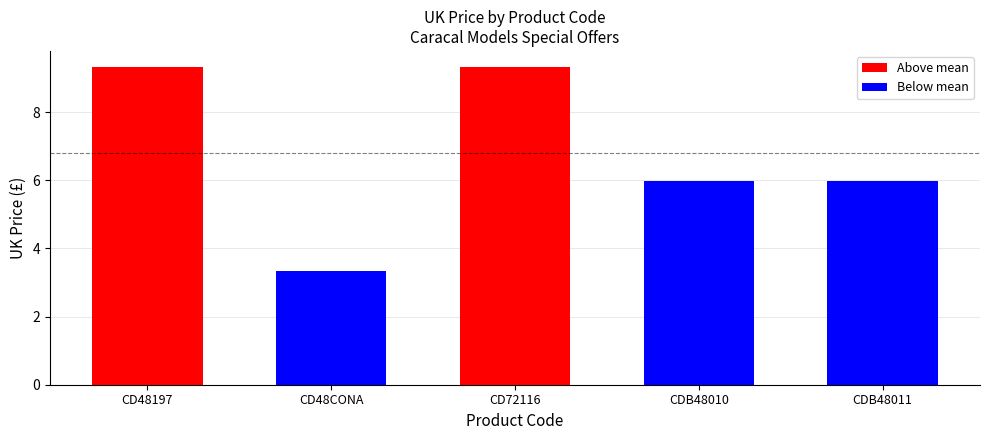

What is the difference between the maximum and minimum values?

6.0